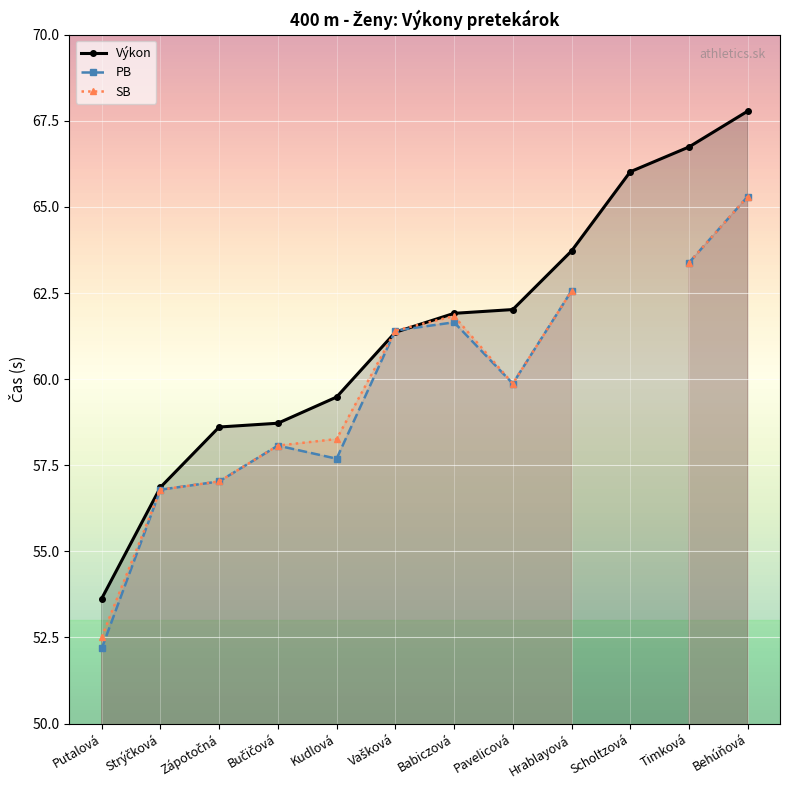

What are all the series names shown in the legend?

Výkon, PB, SB